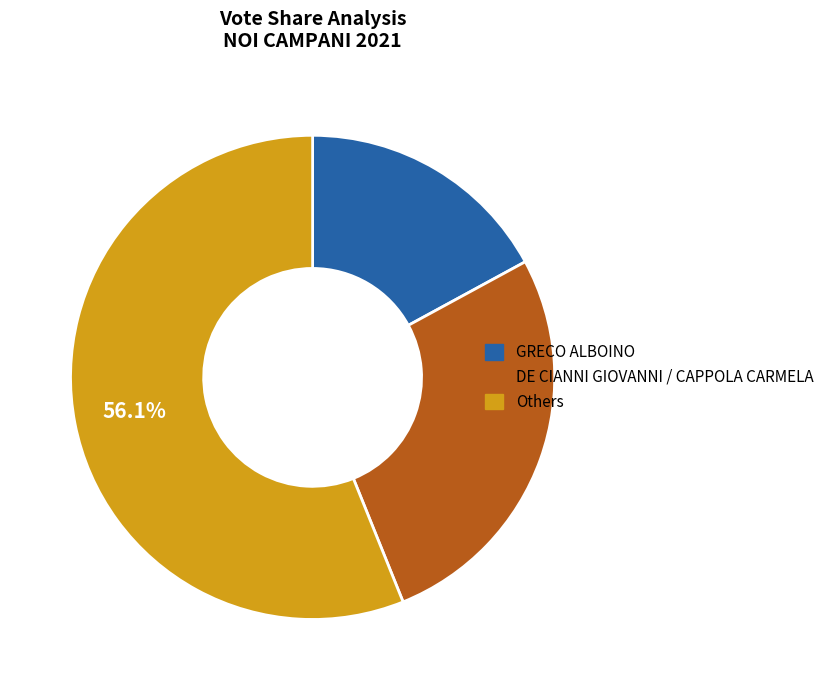

Is there any slice that represents more than half of the pie?

Yes